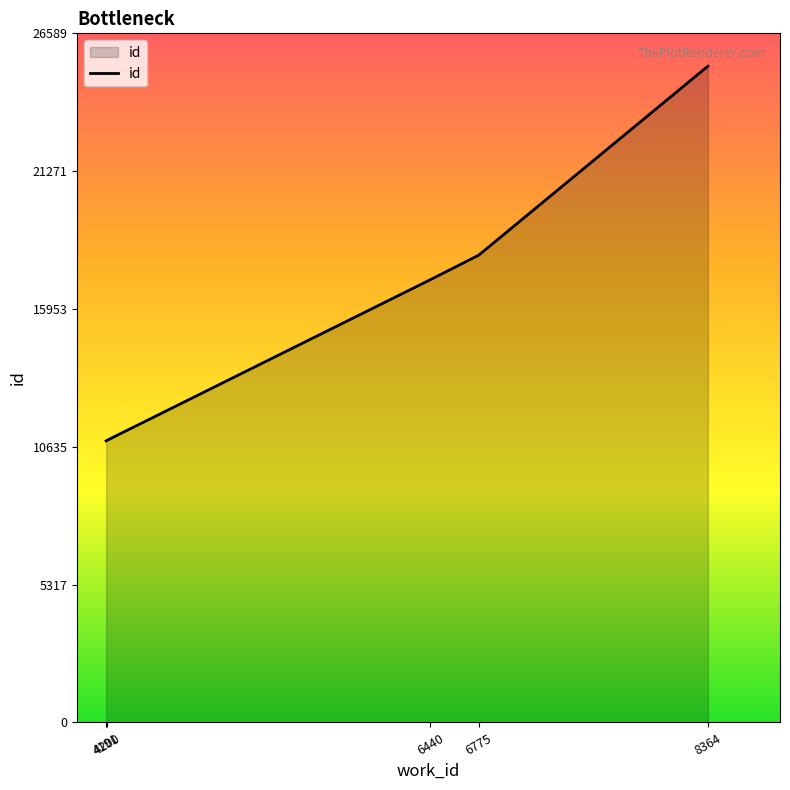

How many lines are shown in the chart?

1